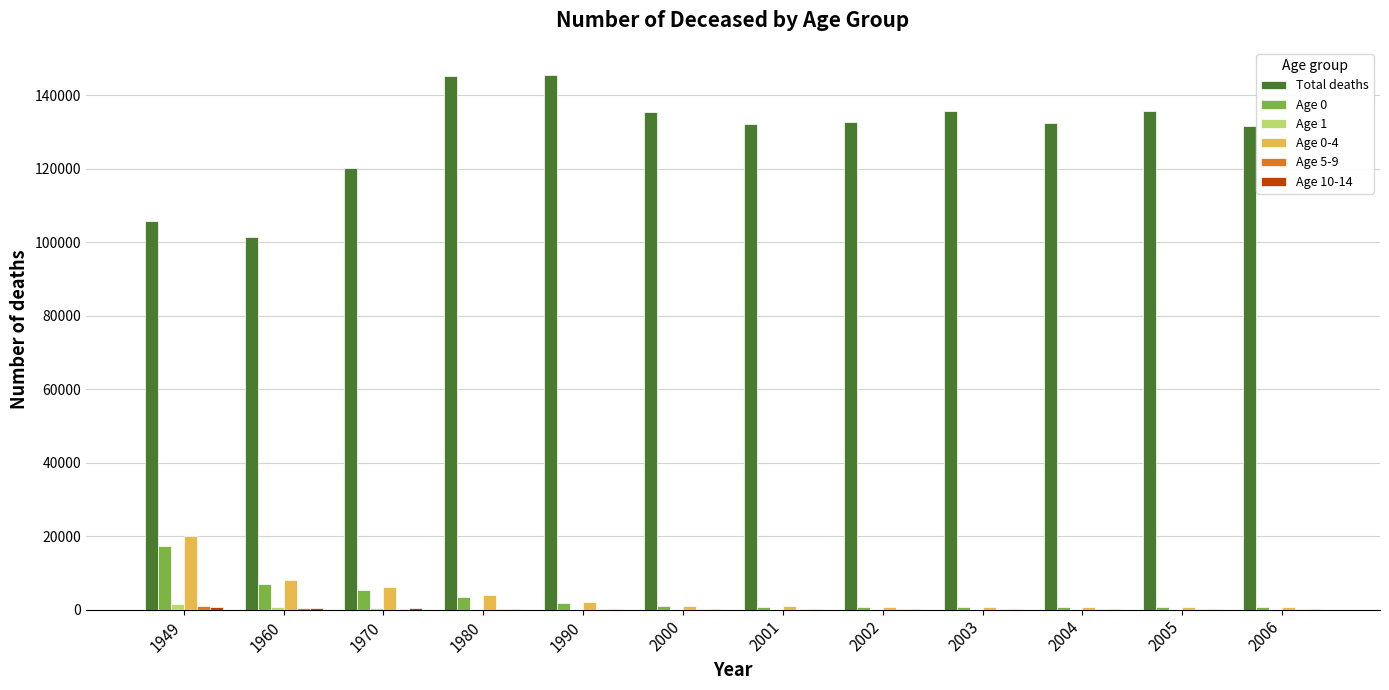

Between 1960 and 2006, which series saw the biggest shift?

Total deaths